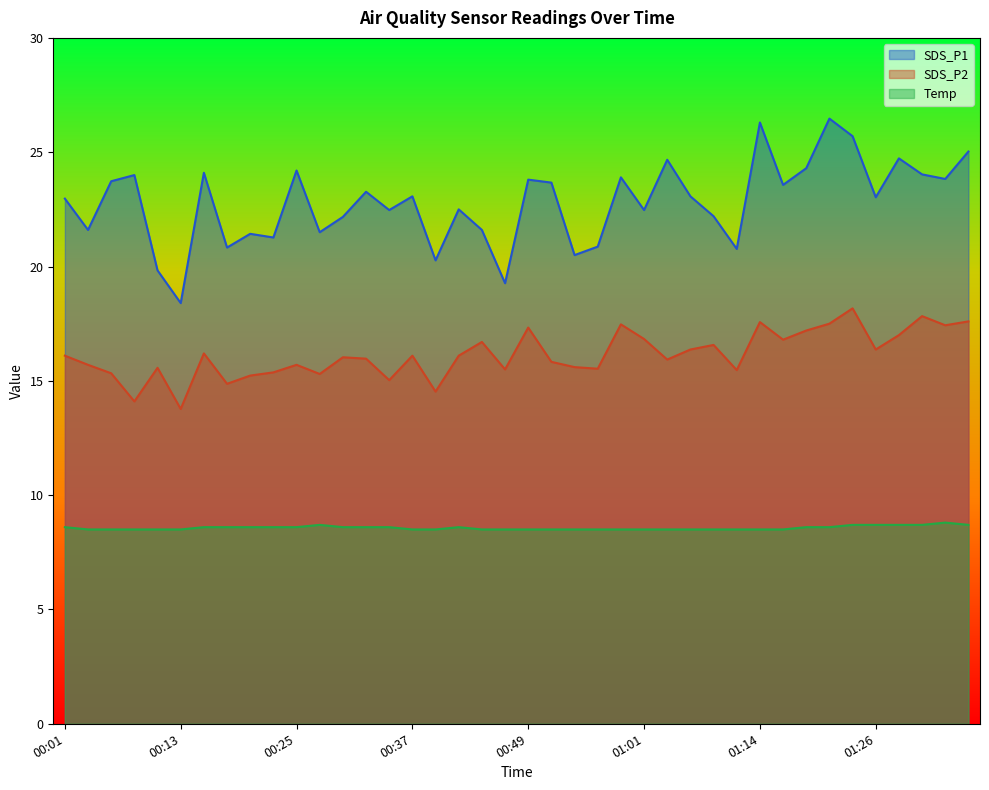

The SDS_P1 series shows 23.8 at 00:49. True or false?

True